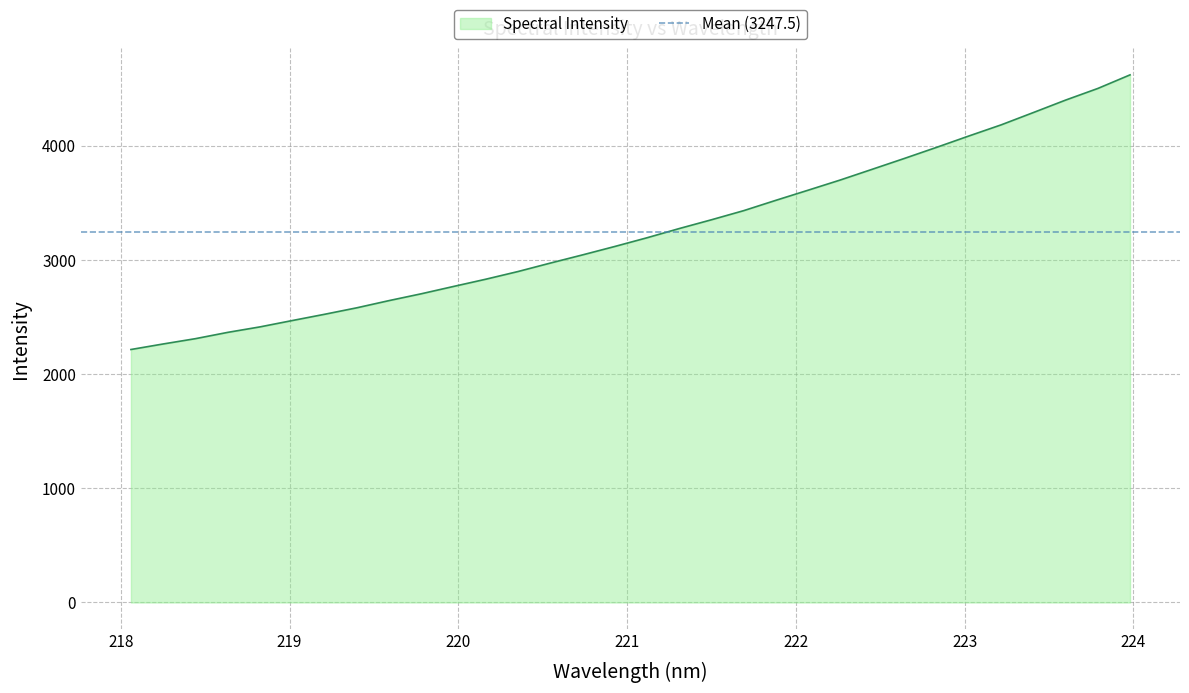

Reading left to right, transcribe all the data shown in this chart.

2214.7	2263.2	2309.6	2364.7	2412.7	2468.2	2522.8	2579.7	2642.8	2702.5	2766.6	2830.0	2897.3	2971.1	3042.8	3116.5	3192.7	3273.4	3350.3	3430.0	3520.6	3609.1	3698.5	3793.1	3888.2	3985.3	4084.6	4181.8	4289.5	4398.4	4500.1	4619.0